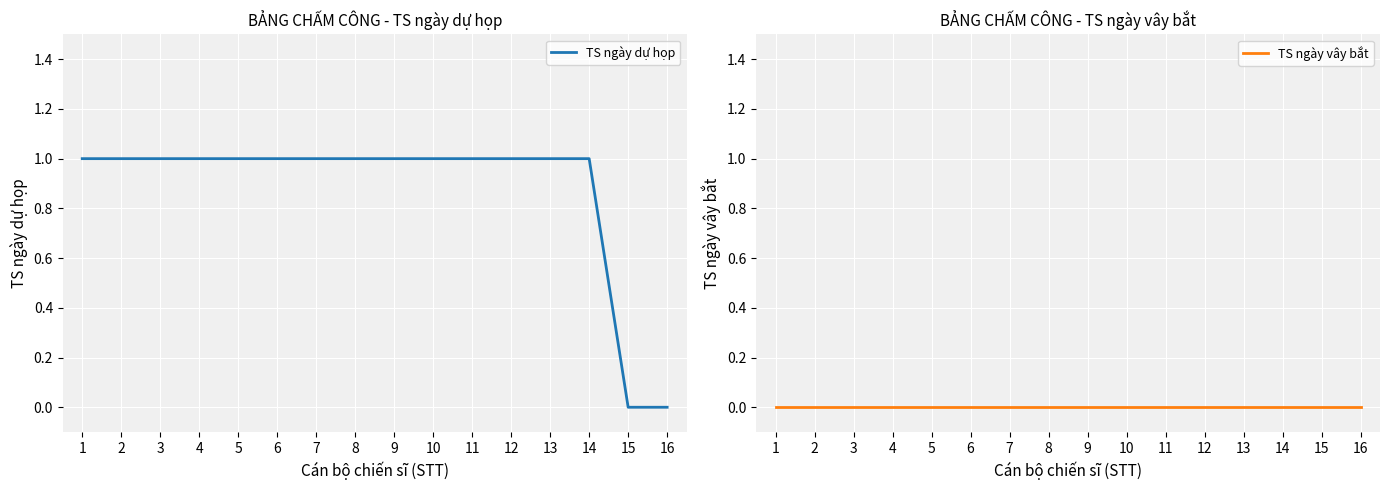

Reading right to left, extract all data points from this chart.

TS ngày dự họp: 16=0	15=0	14=1	13=1	12=1	11=1	10=1	9=1	8=1	7=1	6=1	5=1	4=1	3=1	2=1	1=1
TS ngày vây bắt: 16=0	15=0	14=0	13=0	12=0	11=0	10=0	9=0	8=0	7=0	6=0	5=0	4=0	3=0	2=0	1=0